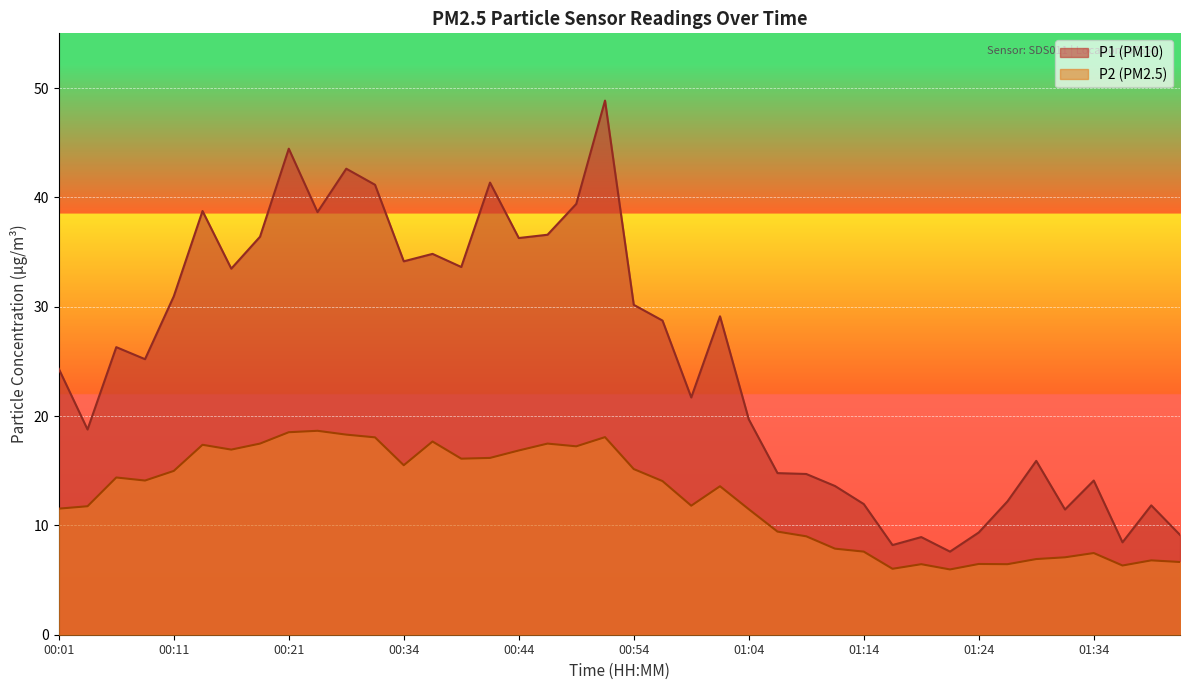

What is the label of the 37th point from the left?

01:34